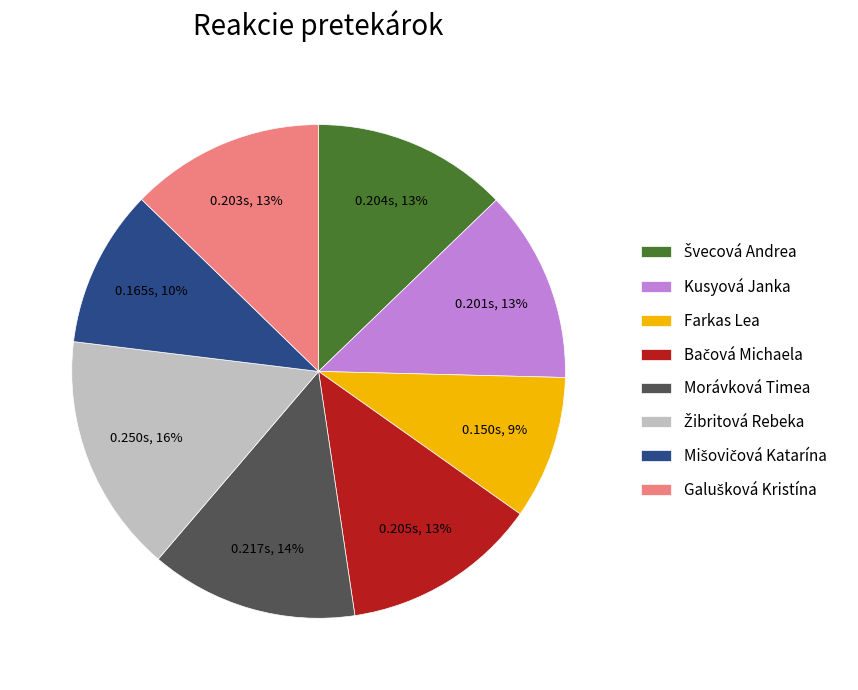

To the nearest percent, what is the difference between the Kusyová Janka and Morávková Timea slice percentages?

1%